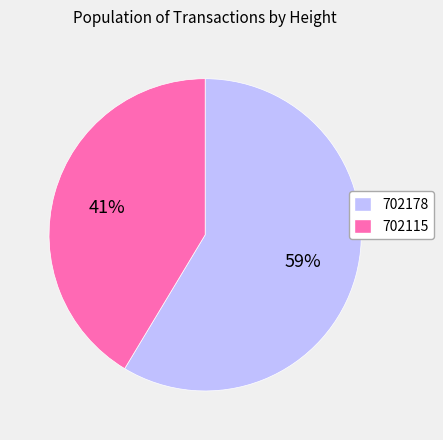

To the nearest percent, what portion does 702178 represent?

59%